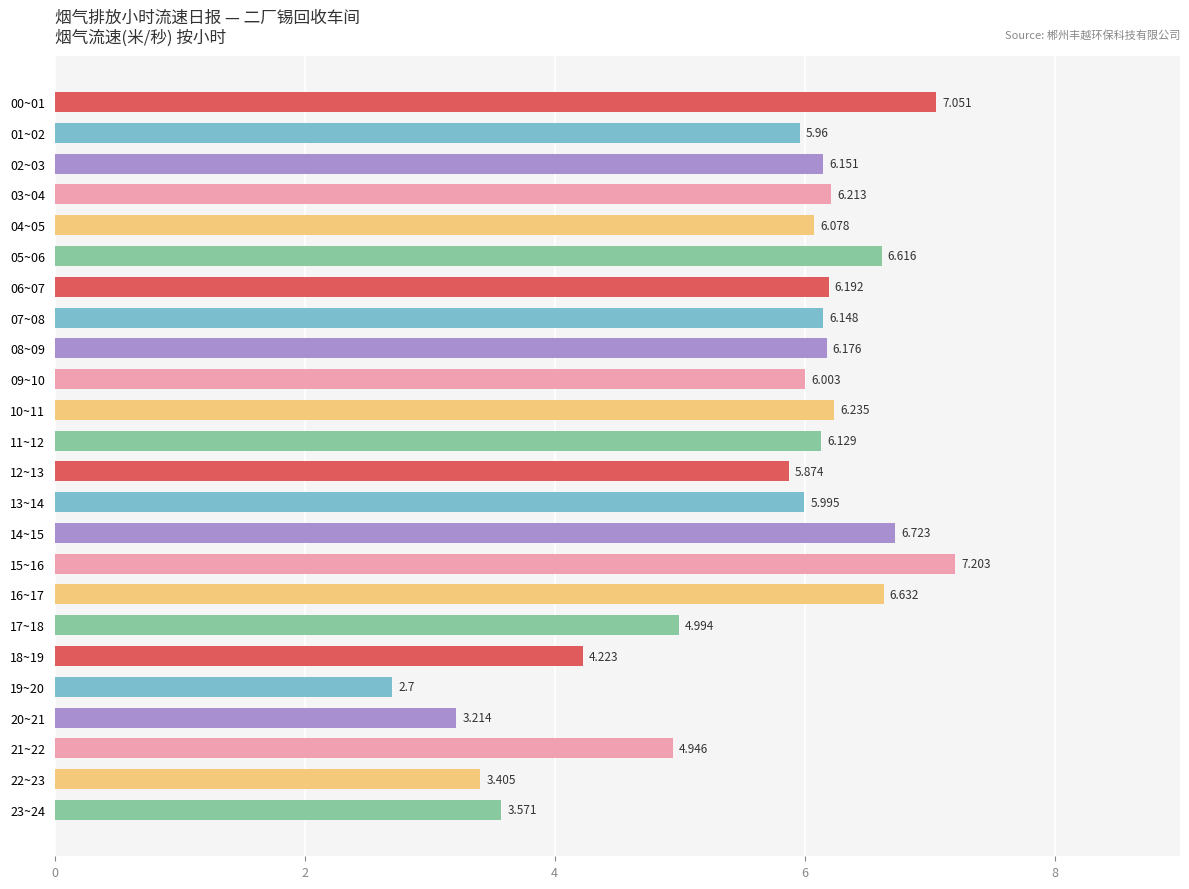

Rank the categories by value from lowest to highest.

19~20, 20~21, 22~23, 23~24, 18~19, 21~22, 17~18, 12~13, 01~02, 13~14, 09~10, 04~05, 11~12, 07~08, 02~03, 08~09, 06~07, 03~04, 10~11, 05~06, 16~17, 14~15, 00~01, 15~16